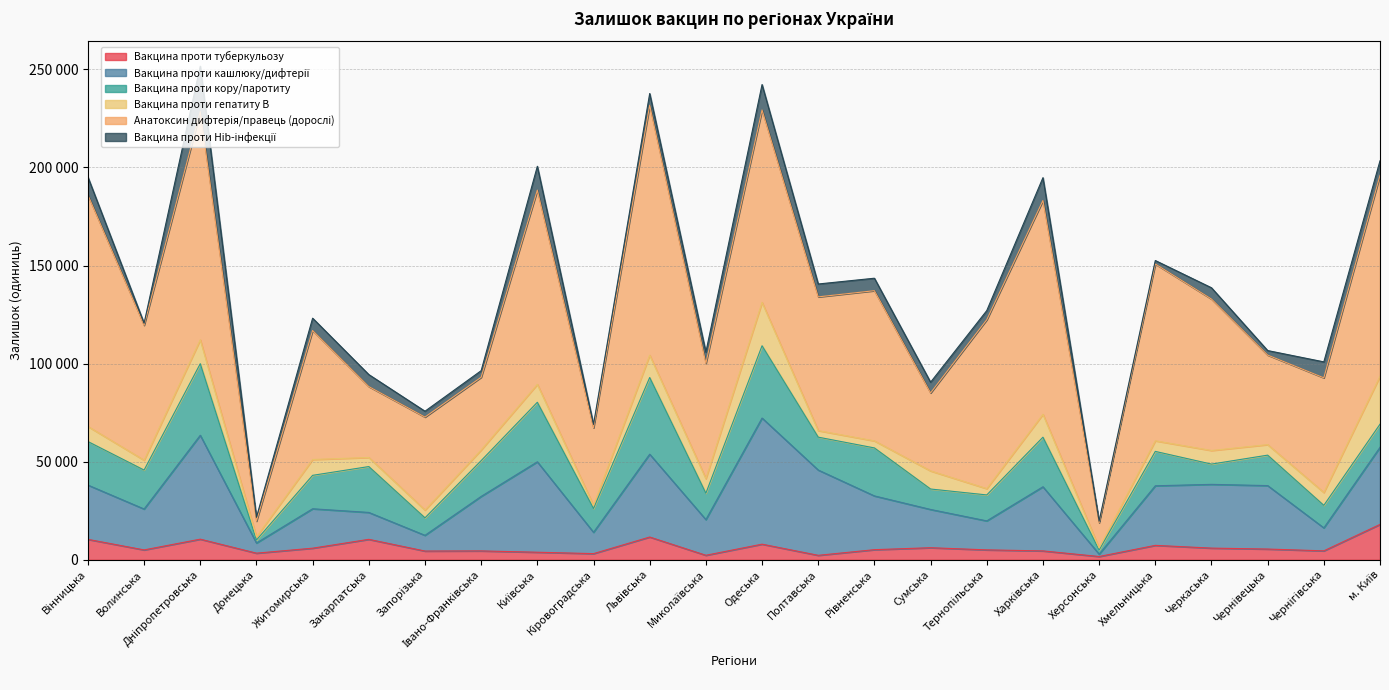

Which has a higher value, Хмельницька or Полтавська?

Хмельницька